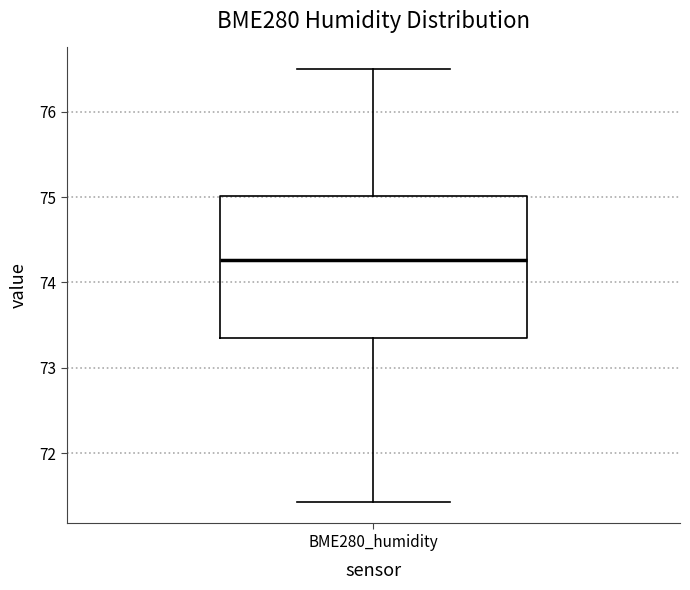

Where is the lower edge of the box for BME280_humidity on the y-axis? The values are not printed on the chart, so give them approximately, as read against the axis.

73.4